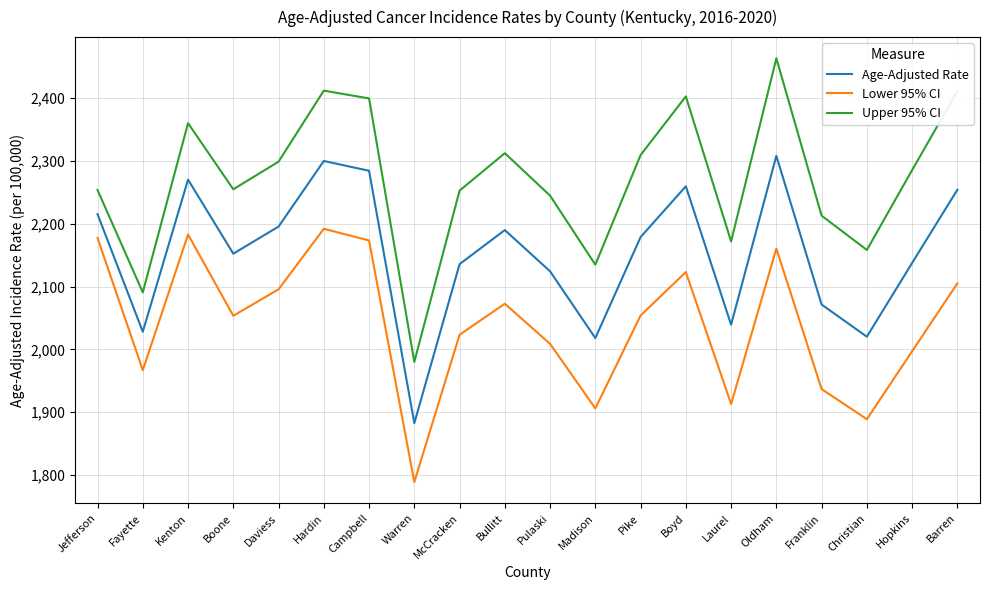

What is the minimum value shown in the chart?

1788.6